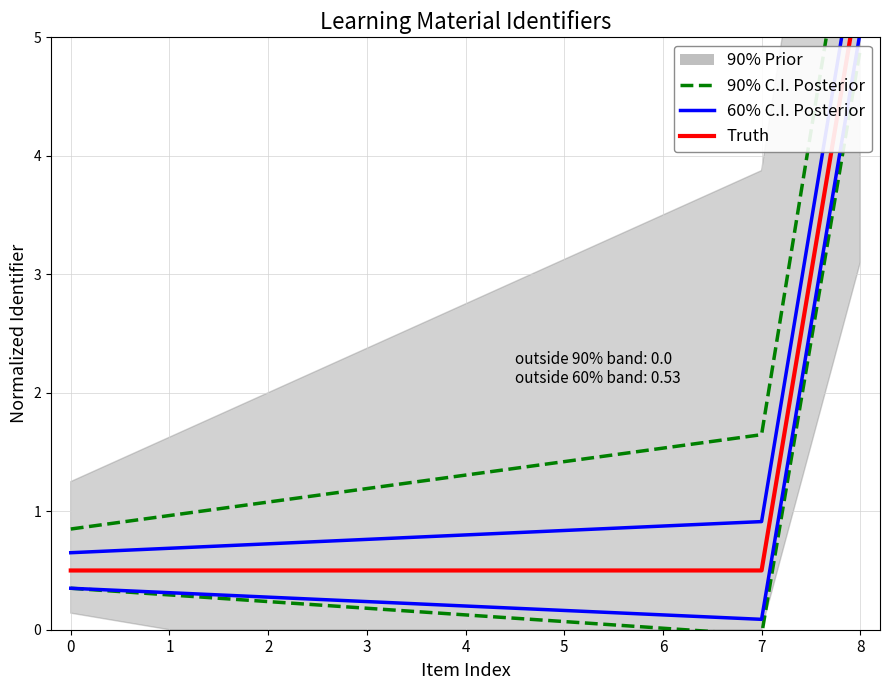

Reading left to right, list all the values displayed in this chart.

90% C.I. Posterior: 0.8	1.0	1.1	1.2	1.3	1.4	1.5	1.6	6.8
60% C.I. Posterior: 0.7	0.7	0.7	0.8	0.8	0.8	0.9	0.9	6.0
Truth: 0.5	0.5	0.5	0.5	0.5	0.5	0.5	0.5	5.5